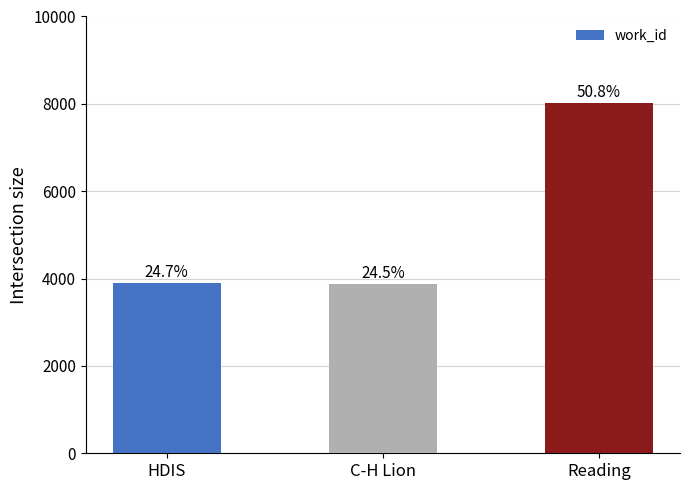

What is the change in value from HDIS to C-H Lion?

-23